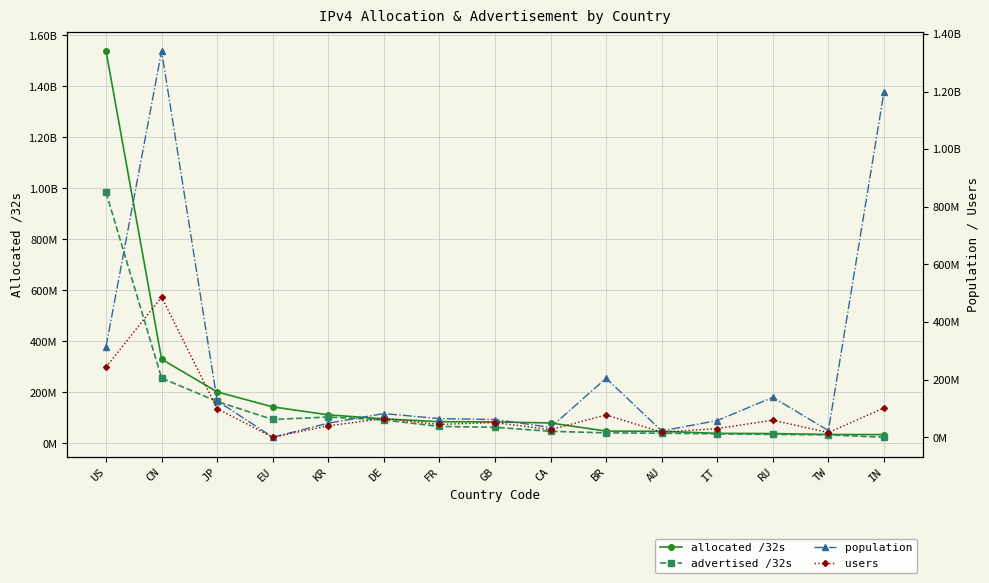

Which series ends up on top after the final intersection of users and allocated /32s?

users